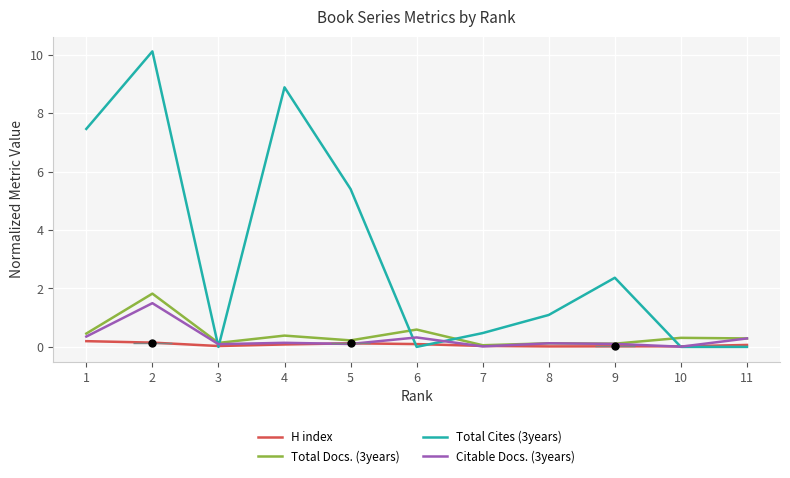

What are all the series names shown in the legend?

H index, Total Docs. (3years), Total Cites (3years), Citable Docs. (3years)